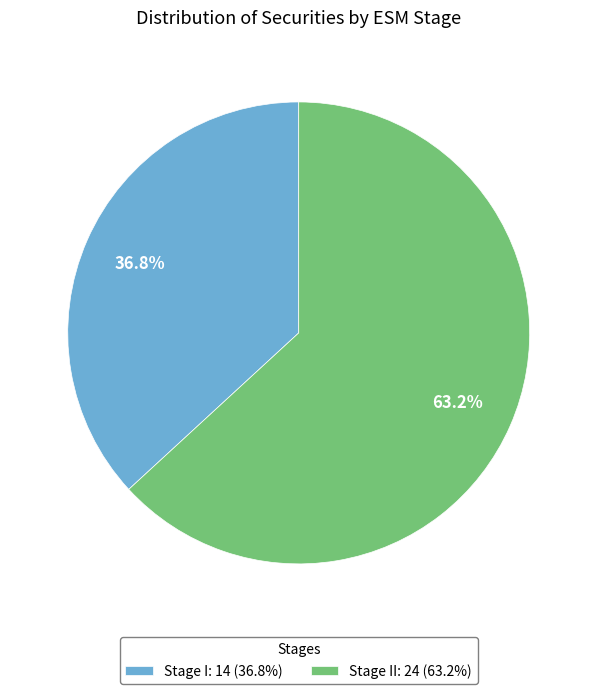

Which has a higher value, Stage II: 24 (63.2%) or Stage I: 14 (36.8%)?

Stage II: 24 (63.2%)